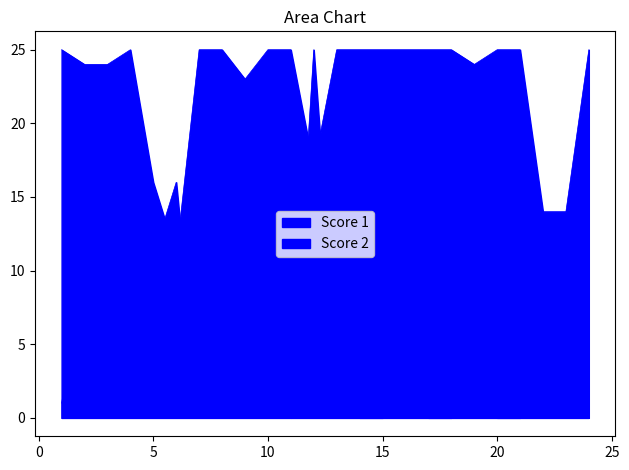

Does the chart have visible grid lines?

No